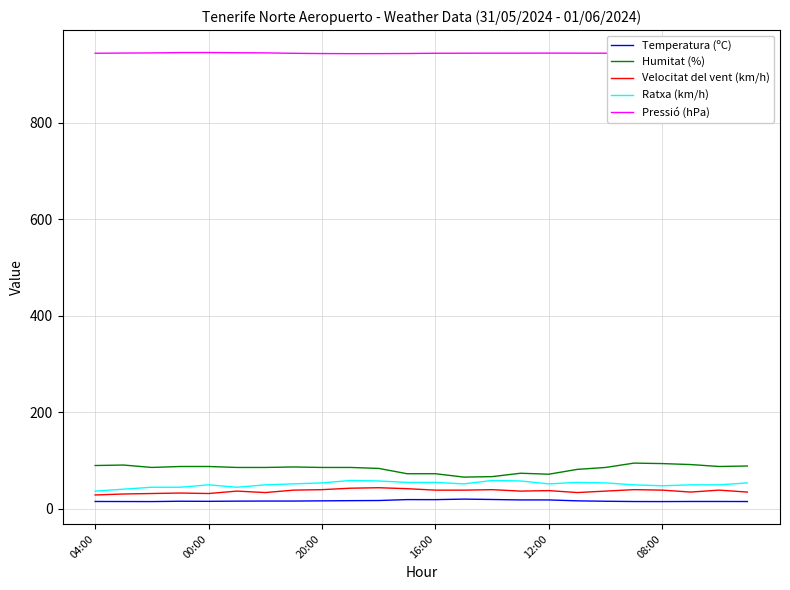

How many data points in Ratxa (km/h) are less than 52?

11